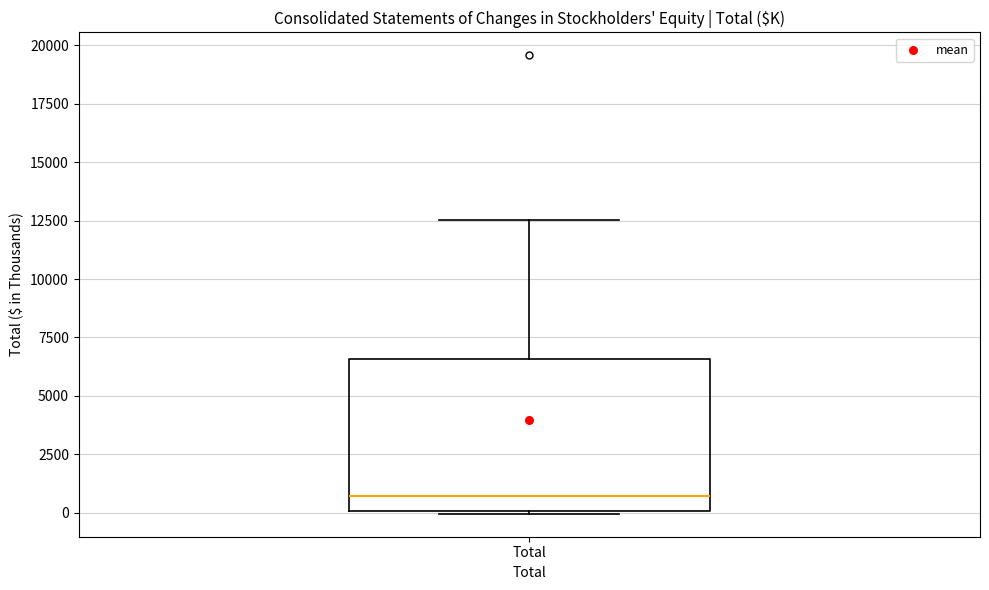

Transcribe this box plot: give where the median line is, the range the box spans, and where the two whiskers end, as read against the y-axis. The values are not printed on the chart, so give them approximately, as read against the axis.

median 500, box 0 to 6500, whiskers 0 to 12500